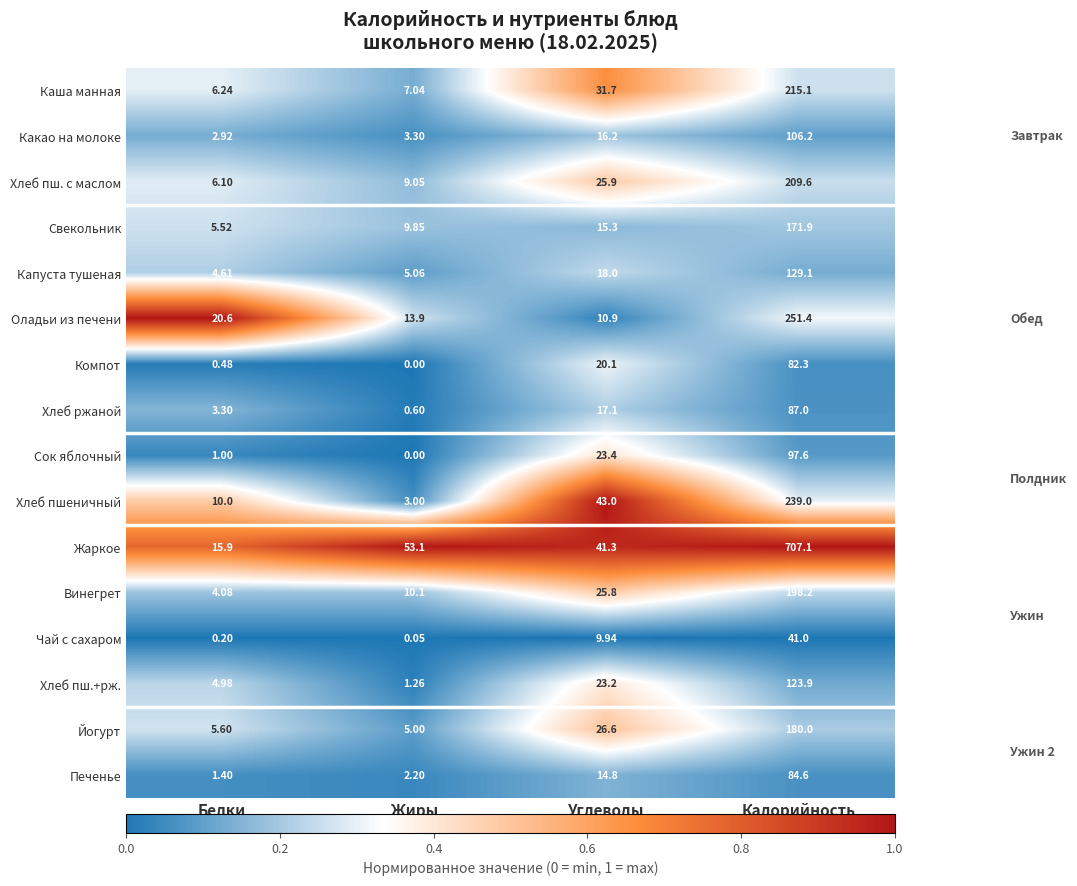

Which series has the largest total across all categories?

Жаркое